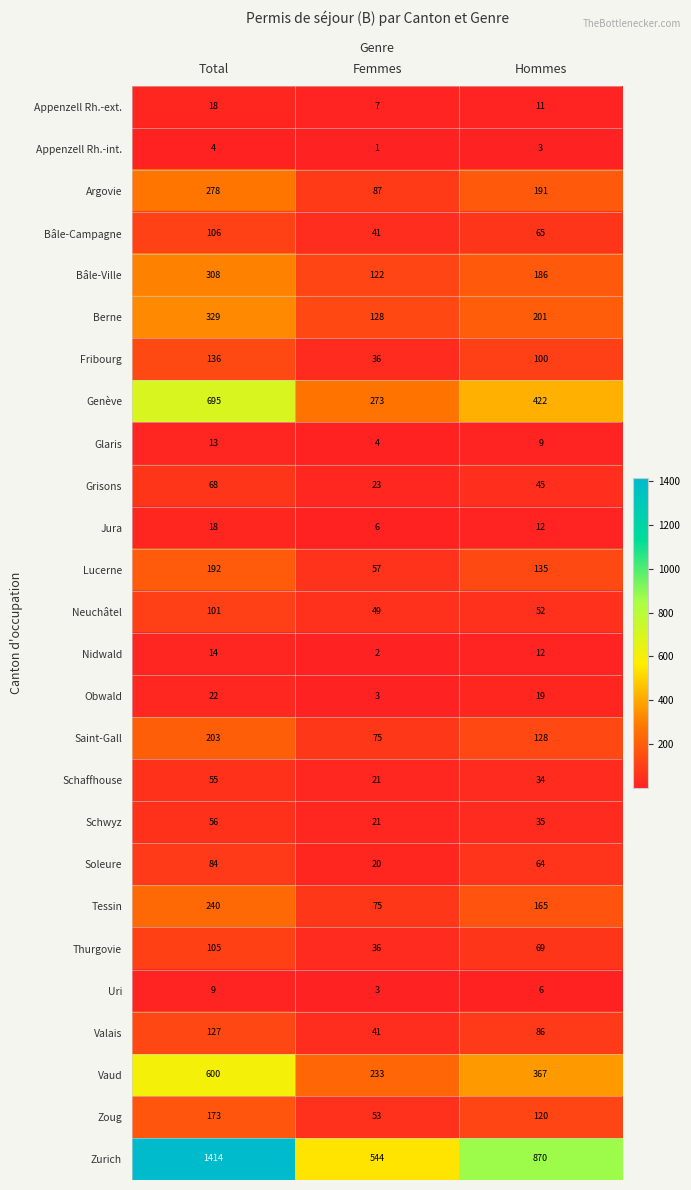

Is it true that Genève equals 273 at Femmes?

True